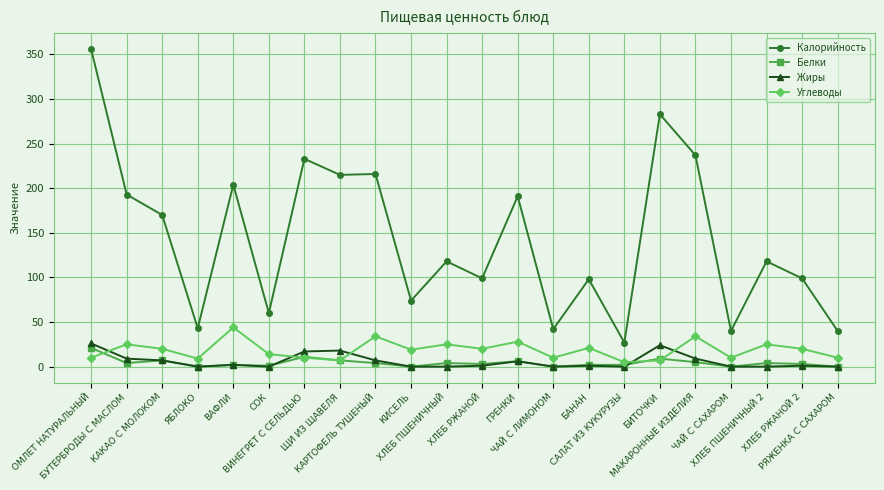

What is the sum of the Жиры values at РЯЖЕНКА С САХАРОМ and ГРЕНКИ?

6